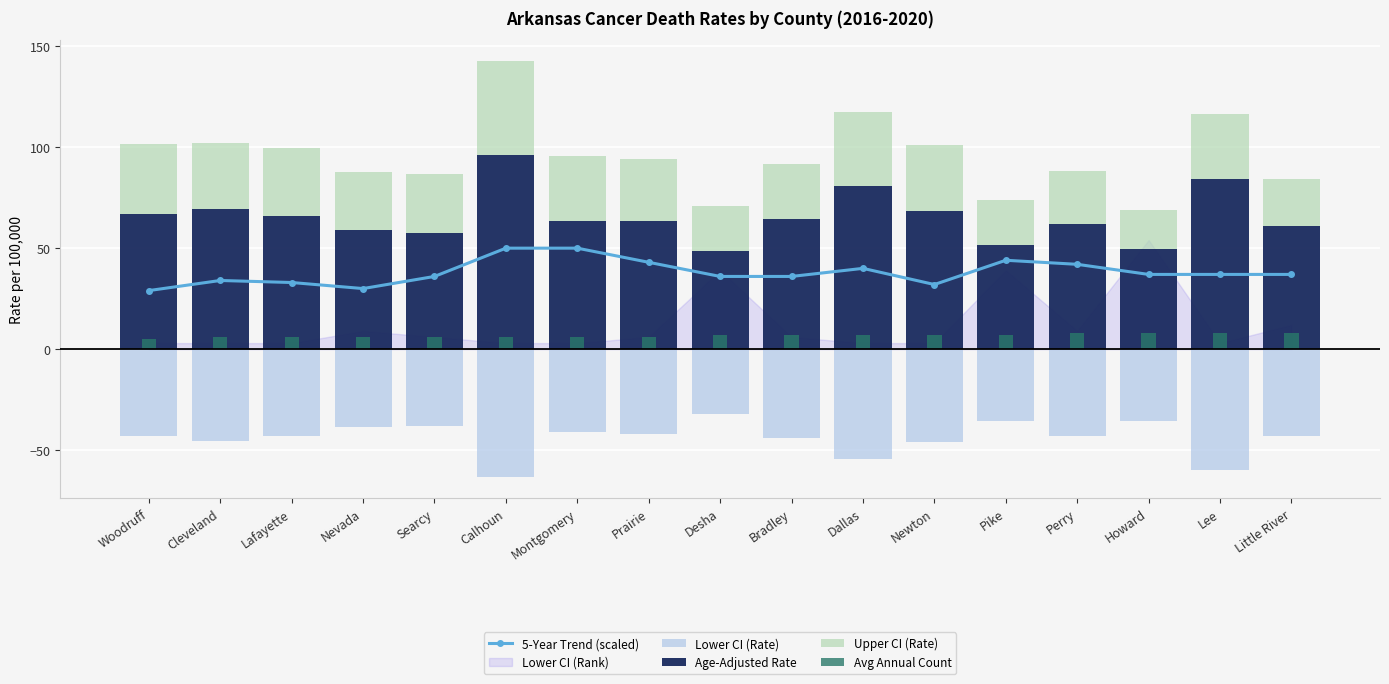

The 5-Year Trend (scaled) series shows 40.0 at Dallas. True or false?

True